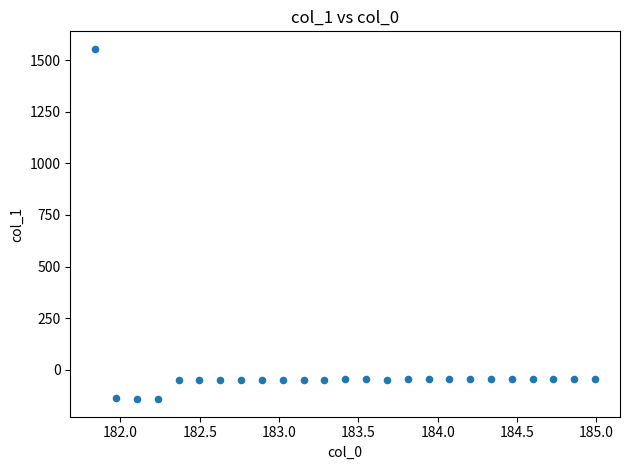

What is the range of X values (max minus min)?

3.1